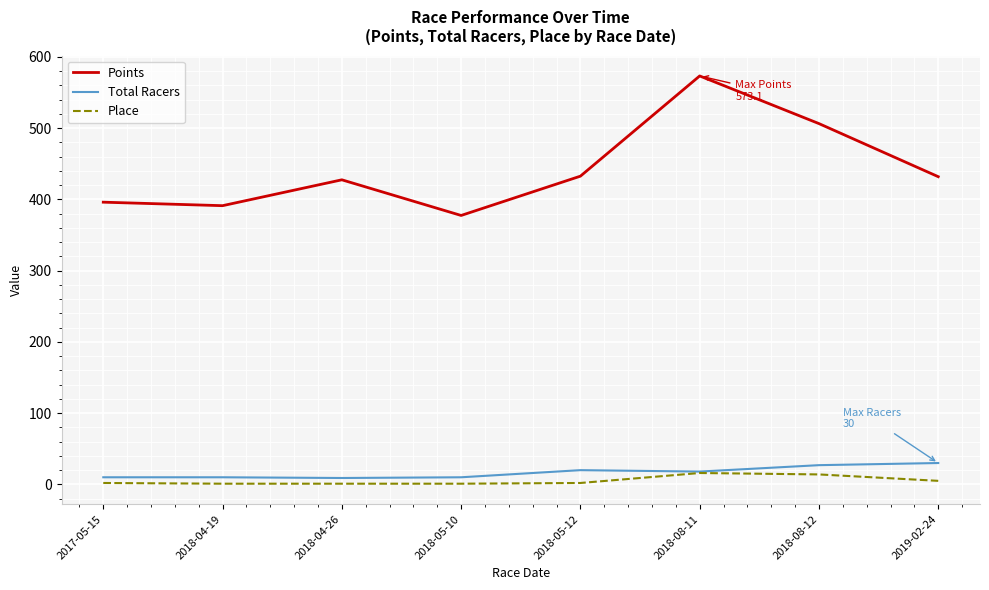

What is the total value across all series at 2019-02-24?

466.8